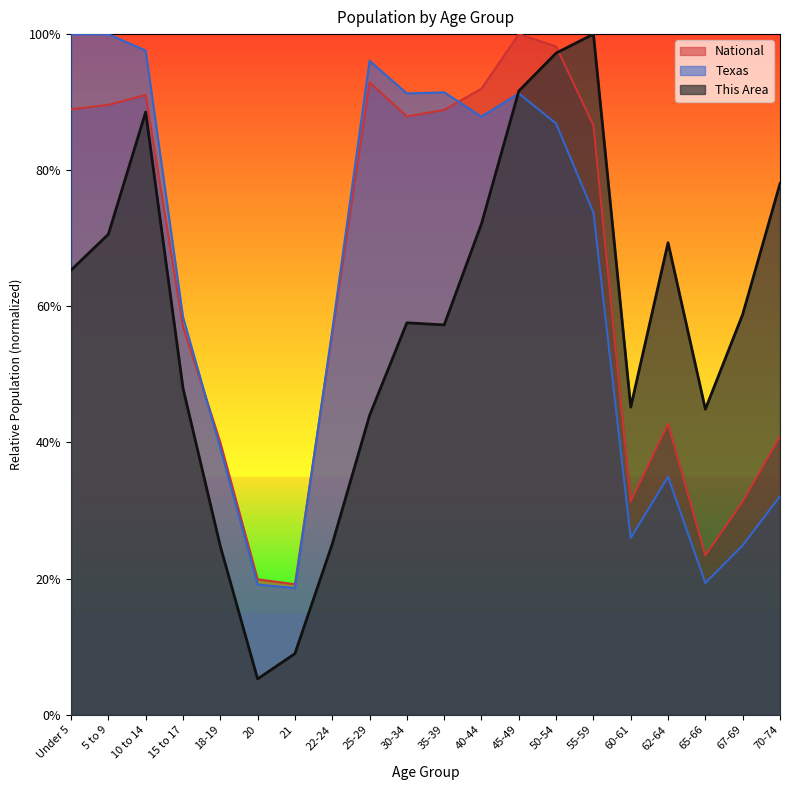

Rank the series at 60-61 from highest to lowest value.

This Area, National, Texas